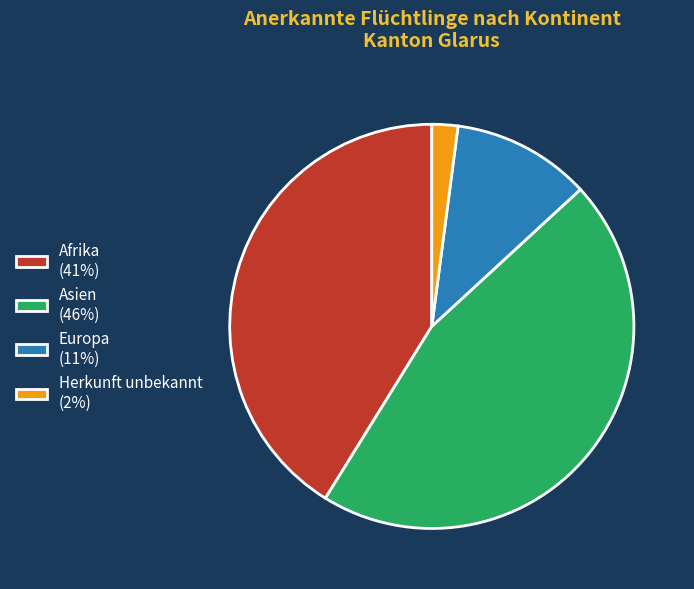

True or false: Europa (11%) accounts for 3% of the total.

False